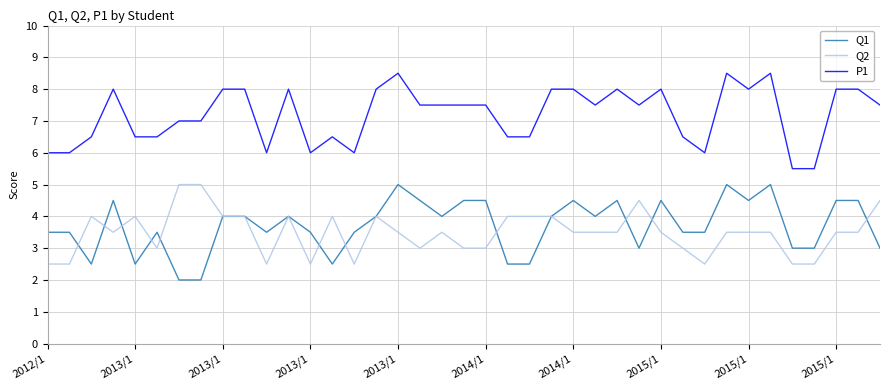

What is the highest value of the Q2 series?

5.0